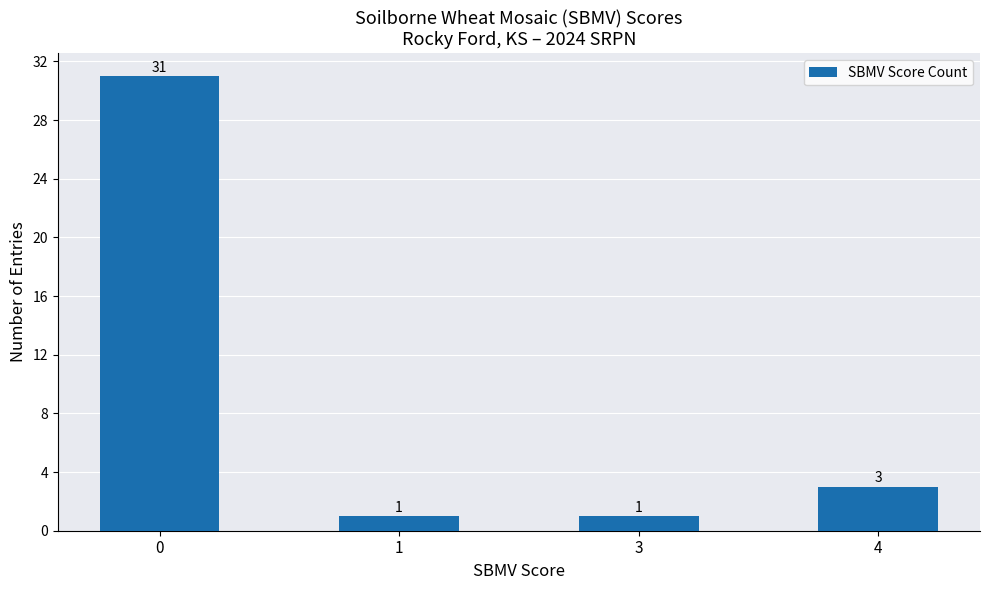

Count the number of data series in this chart.

1